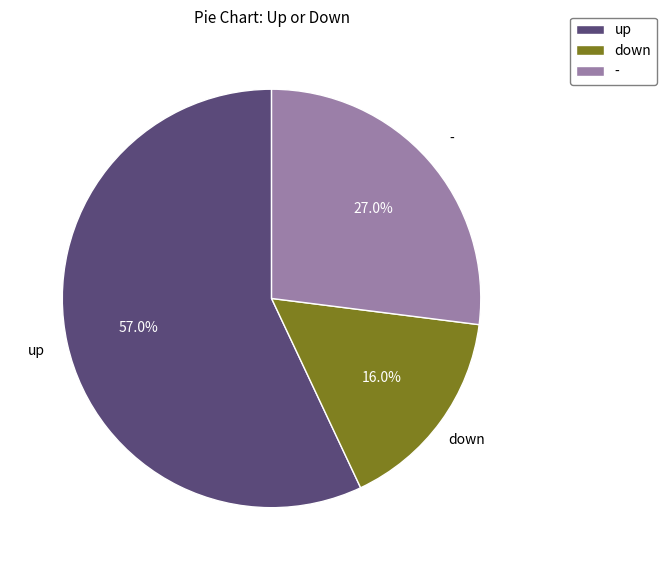

Rank the categories by value from lowest to highest.

down, -, up